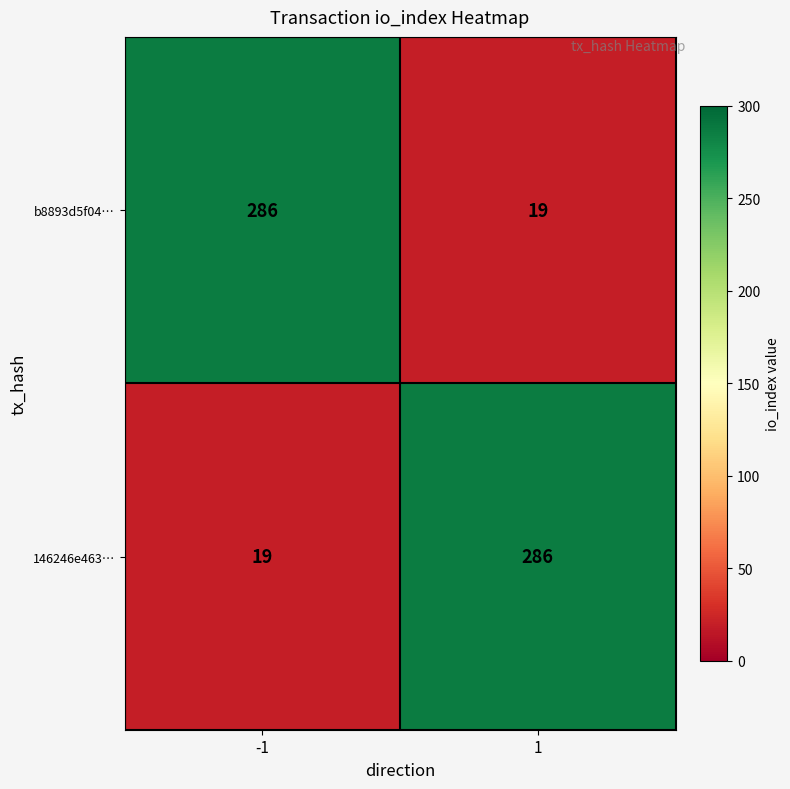

What is the difference between the maximum and minimum values in the 146246e463… series?

267